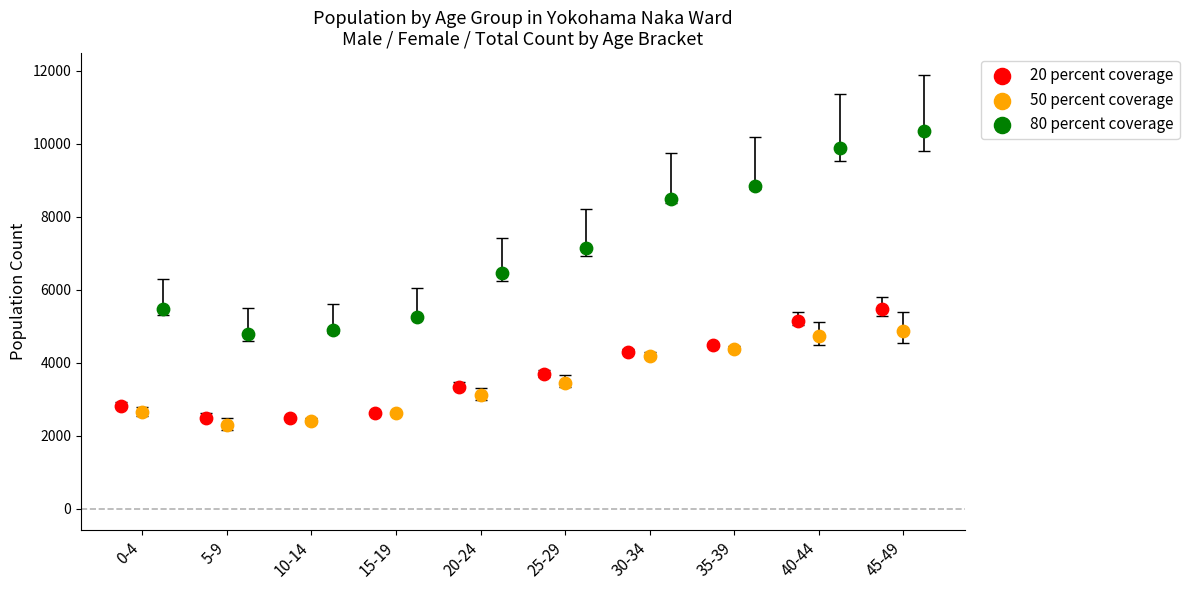

Which series has the widest spread of Y values?

80 percent coverage